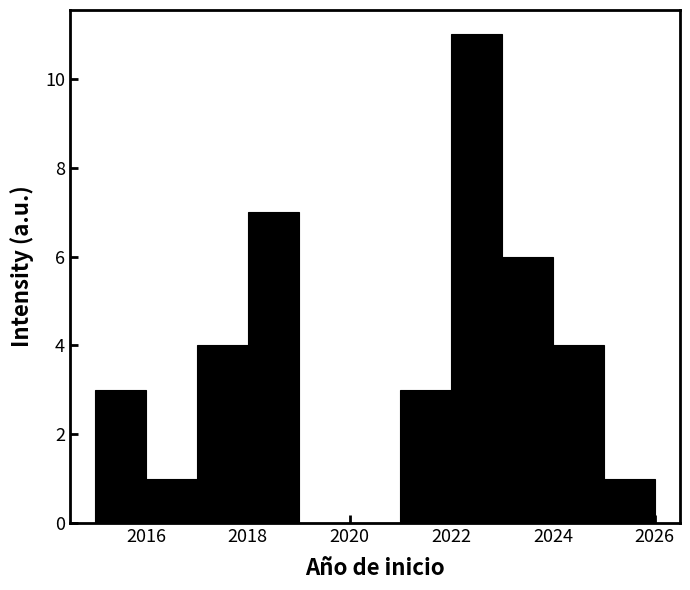

Which range on the x-axis has the tallest bar?

2022 to 2023